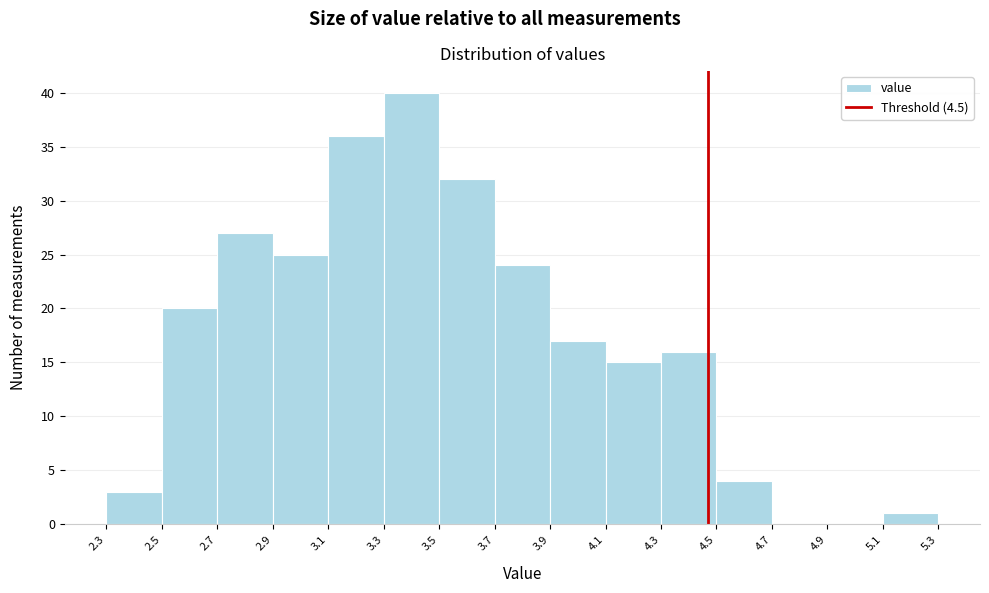

Reading left to right, list every bar in this chart as the range it spans on the x-axis followed by its height. The values are not printed on the chart, so give them approximately, as read against the axis.

2.3 to 2.5: 3
2.5 to 2.7: 20
2.7 to 2.9: 27
2.9 to 3.1: 25
3.1 to 3.3: 36
3.3 to 3.5: 40
3.5 to 3.7: 32
3.7 to 3.9: 24
3.9 to 4.1: 17
4.1 to 4.3: 15
4.3 to 4.5: 16
4.5 to 4.7: 4
4.7 to 4.9: 0
4.9 to 5.1: 0
5.1 to 5.3: 1